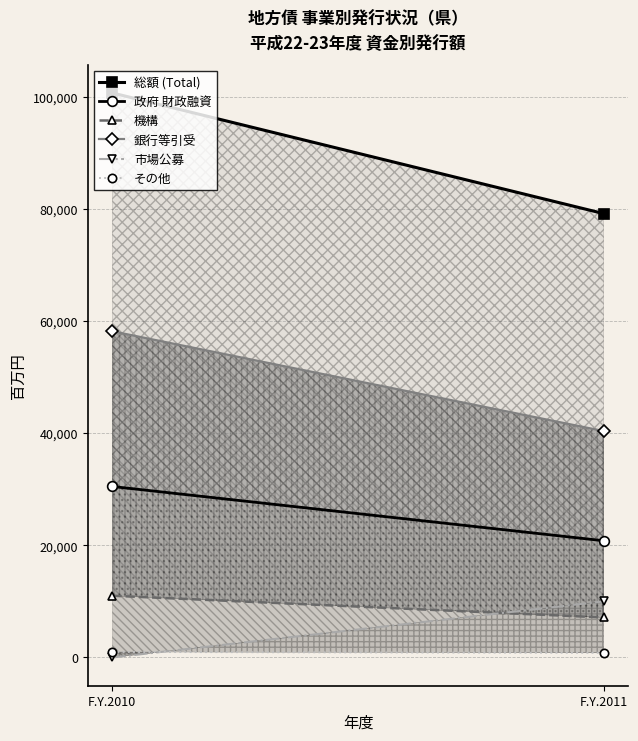

What is the sum of the 市場公募 values at F.Y.2011 and F.Y.2010?

10000.0